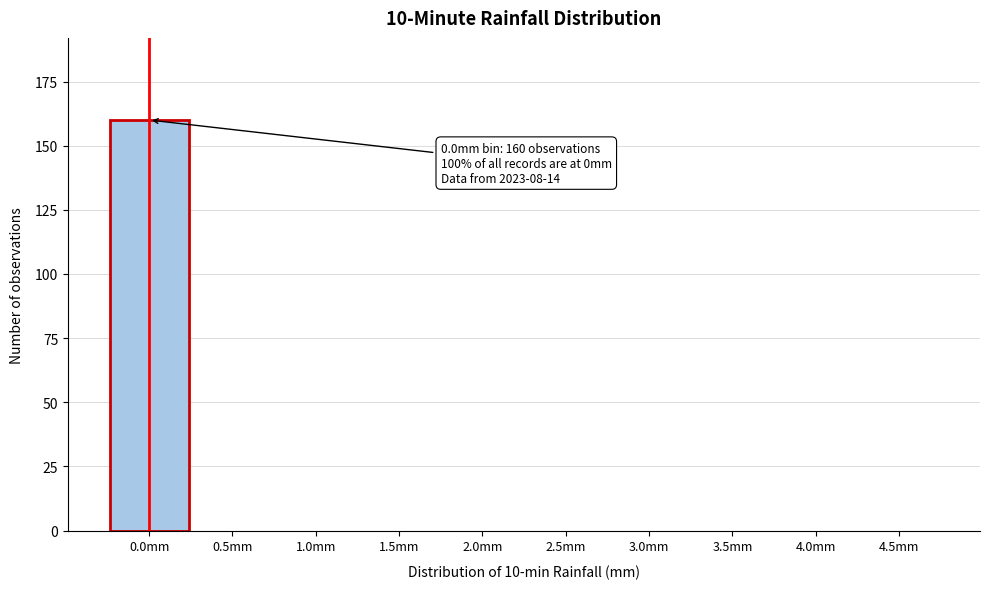

Reading left to right, list all the values displayed in this chart.

0.0mm=160	0.5mm=0	1.0mm=0	1.5mm=0	2.0mm=0	2.5mm=0	3.0mm=0	3.5mm=0	4.0mm=0	4.5mm=0